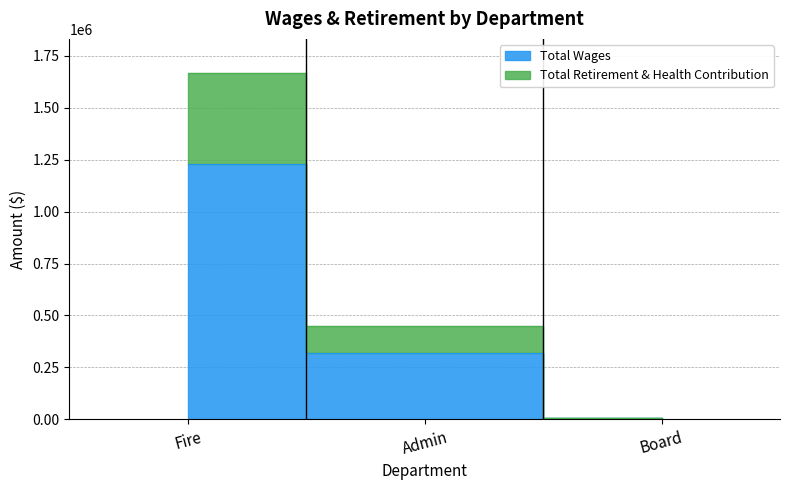

What is the sum of all Total Retirement & Health Contribution values?

2118642